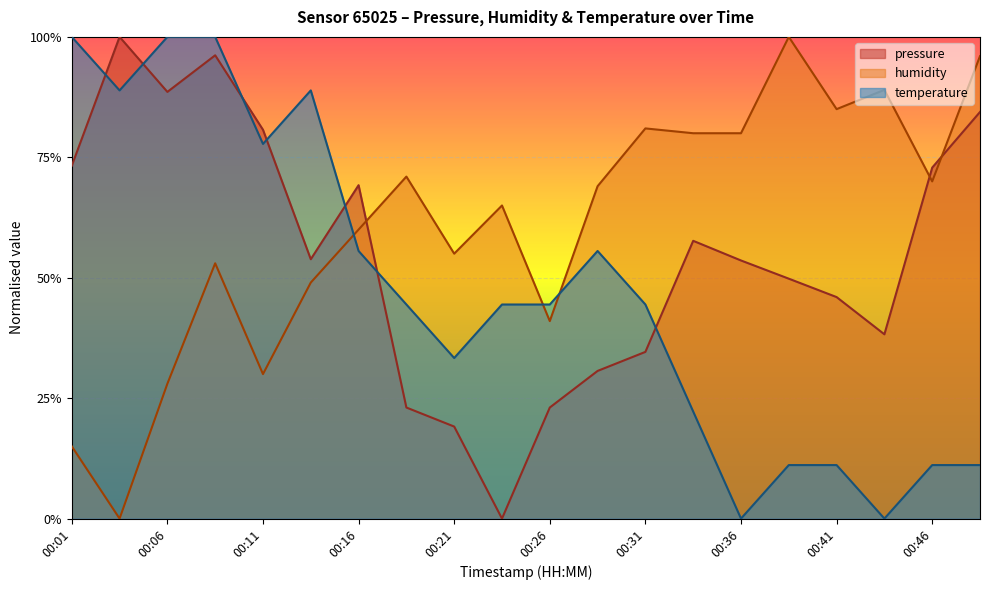

How many temperature values are between 0 and 1?

20